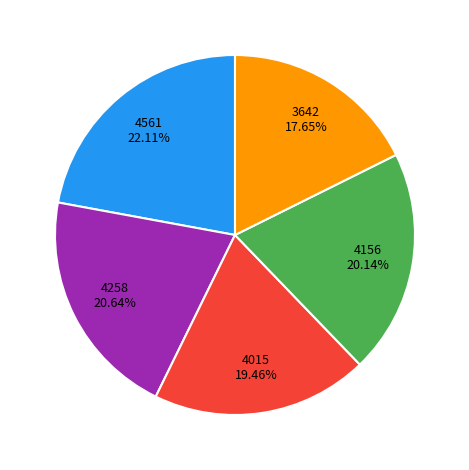

Which has a higher value, 4258 or 4015?

4258